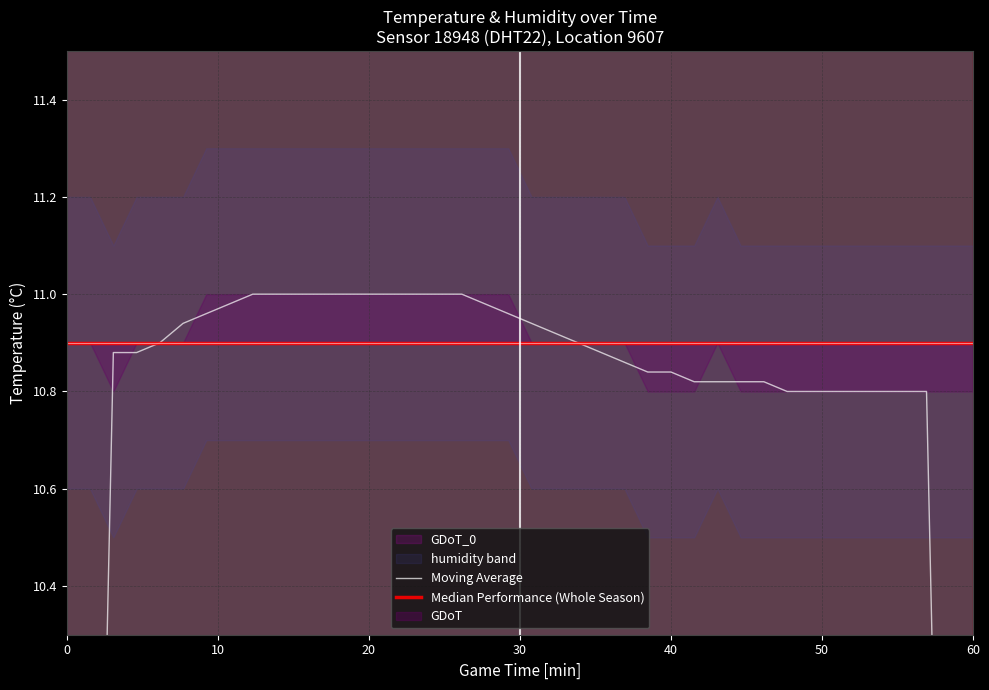

Reading right to left, list all the values displayed in this chart.

Moving Average: 6.5	8.6	10.8	10.8	10.8	10.8	10.8	10.8	10.8	10.8	10.8	10.8	10.8	10.8	10.8	10.9	10.9	10.9	10.9	10.9	11.0	11.0	11.0	11.0	11.0	11.0	11.0	11.0	11.0	11.0	11.0	11.0	11.0	11.0	10.9	10.9	10.9	10.9	8.7	6.5
Median Performance (Whole Season): 10.9	10.9	10.9	10.9	10.9	10.9	10.9	10.9	10.9	10.9	10.9	10.9	10.9	10.9	10.9	10.9	10.9	10.9	10.9	10.9	10.9	10.9	10.9	10.9	10.9	10.9	10.9	10.9	10.9	10.9	10.9	10.9	10.9	10.9	10.9	10.9	10.9	10.9	10.9	10.9